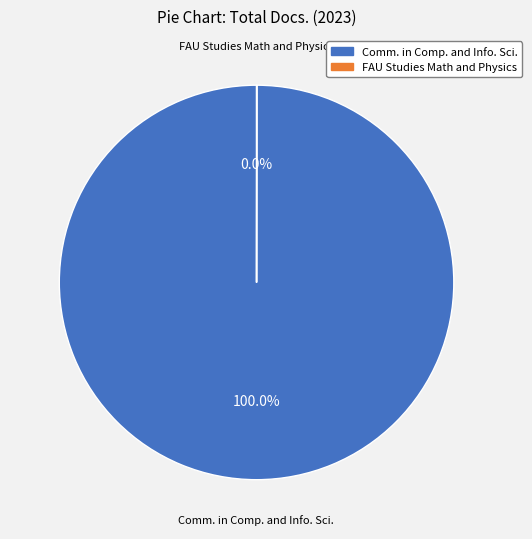

Does any single category account for the majority?

Yes